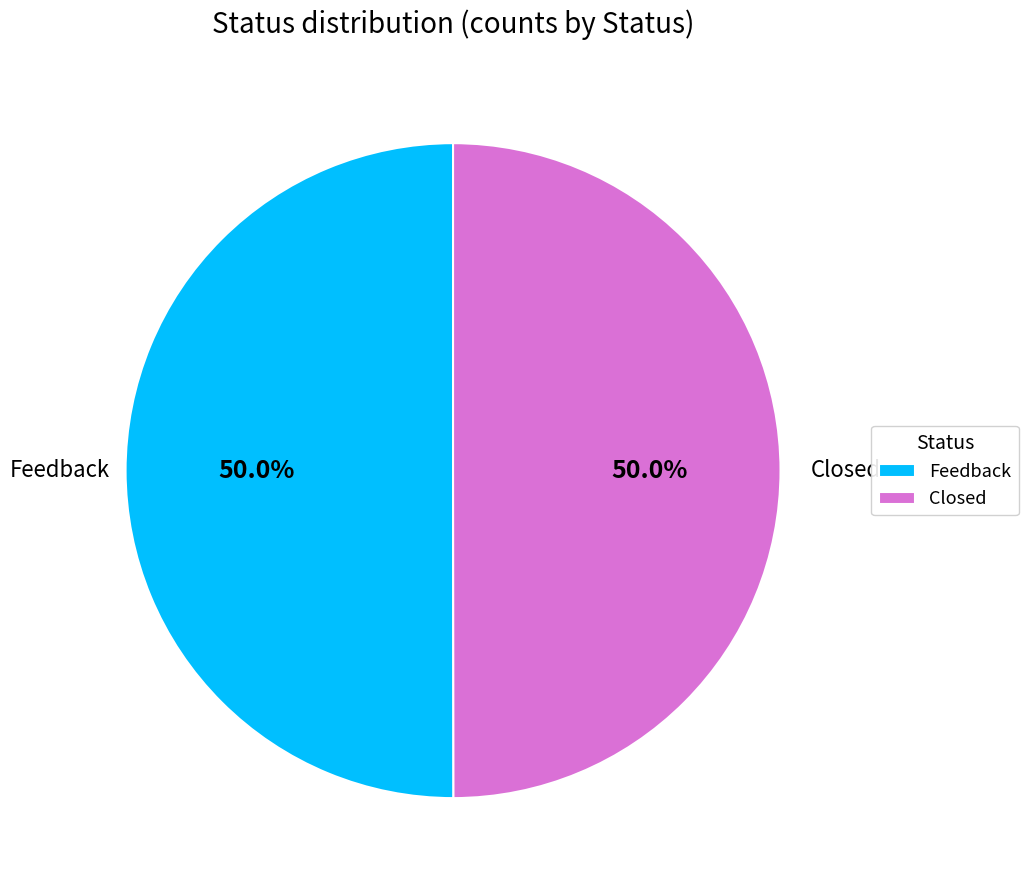

How many slices are in this pie chart?

2